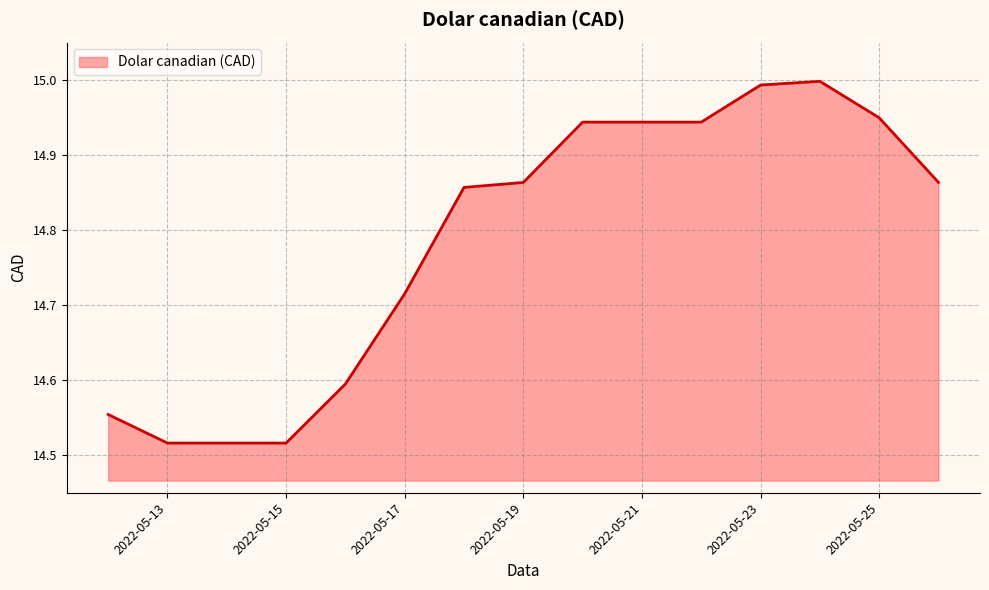

Count the number of data series in this chart.

1